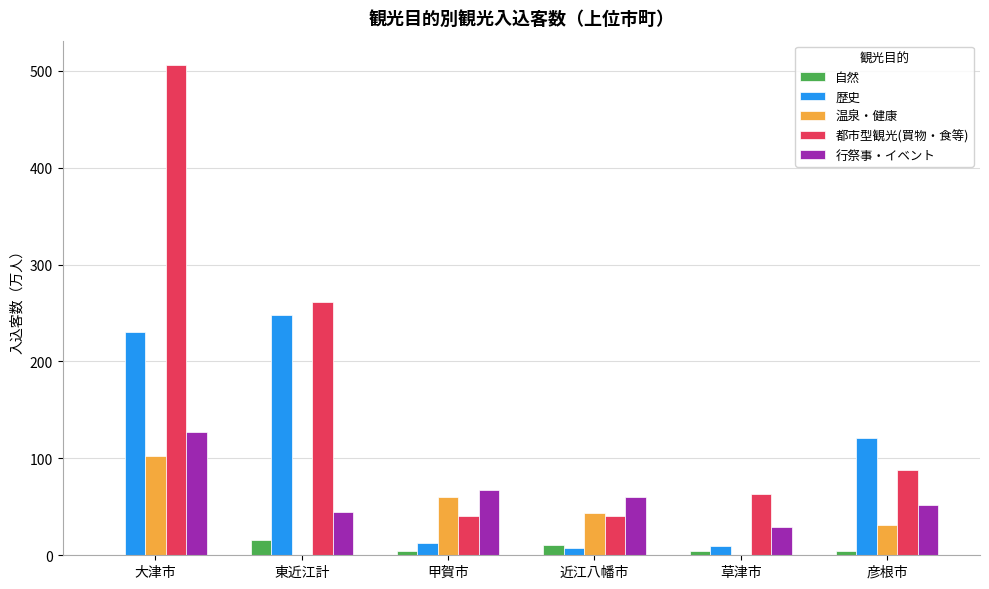

At which category is the sum across all series the highest?

大津市